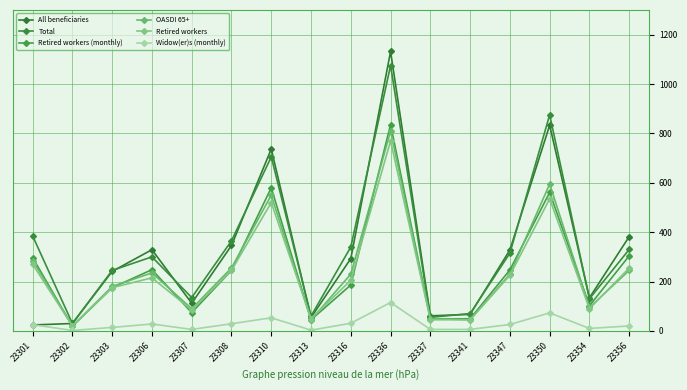

True or false: Widow(er)s (monthly) and Retired workers (monthly) intersect in this chart.

False